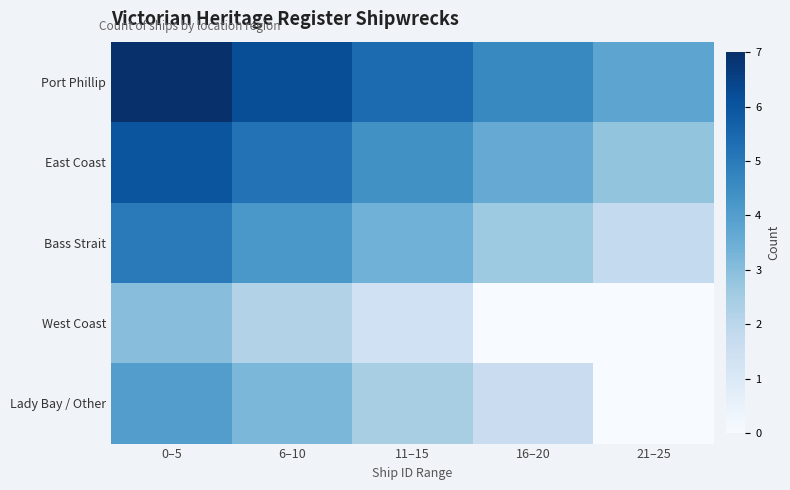

At how many categories does at least one series exceed 5?

3